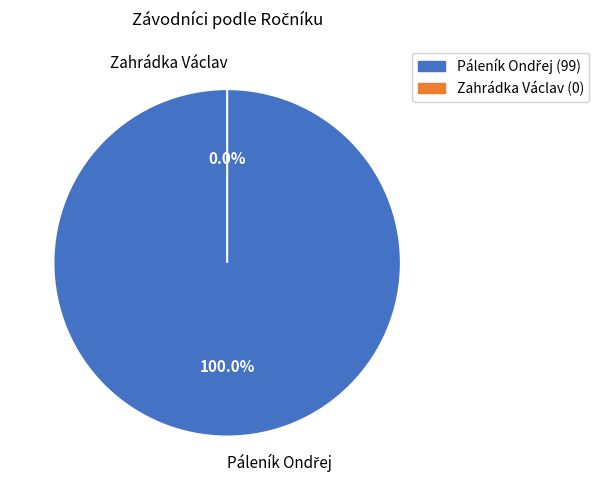

Is it true that Páleník Ondřej is 100% of the pie?

True